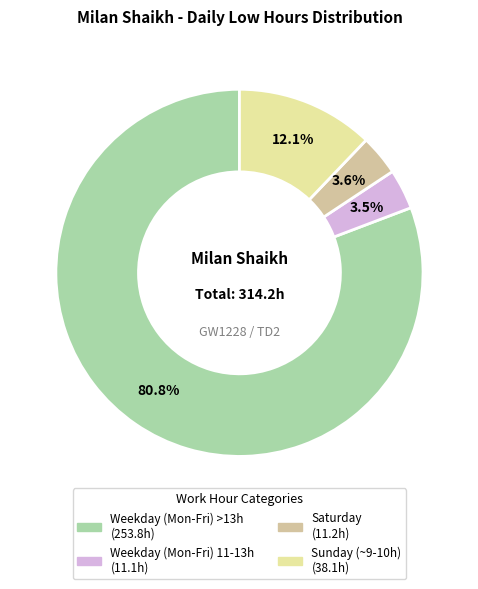

Count the number of slices in the pie.

4